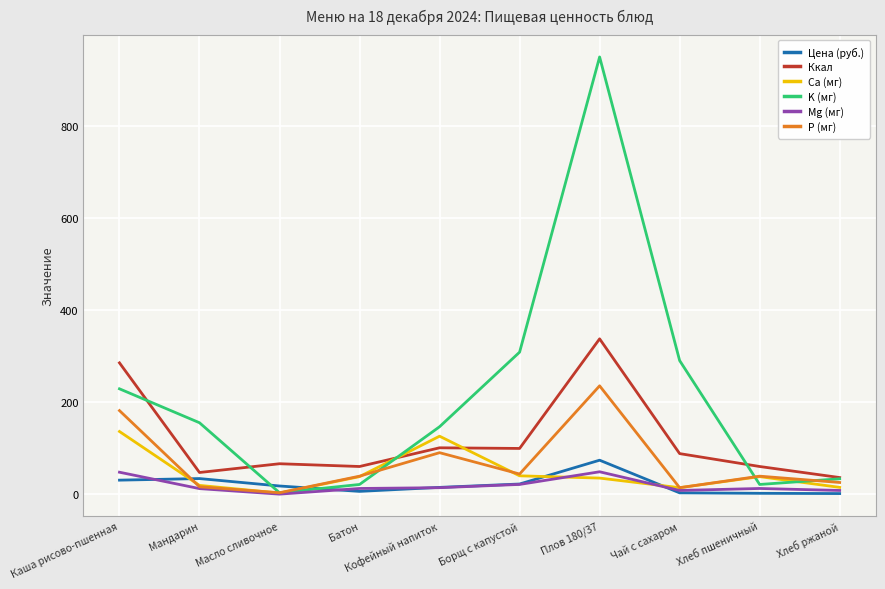

Which series changed the most between Каша рисово-пшенная and Хлеб пшеничный?

Ккал